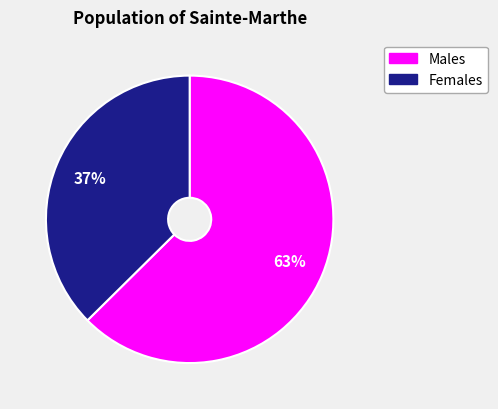

Is there any slice that represents more than half of the pie?

Yes